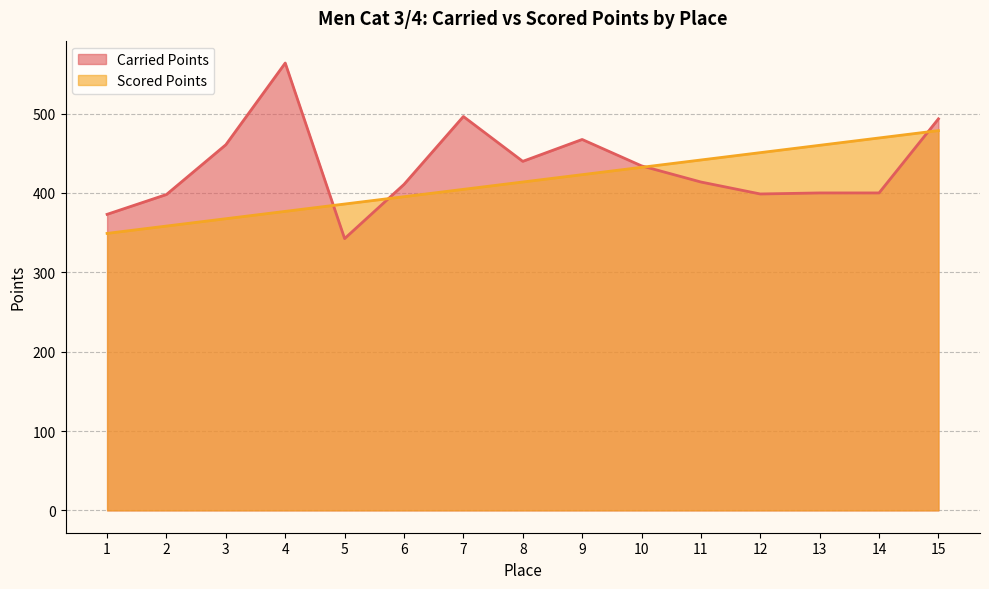

At which category does the chart reach its minimum across all series?

5